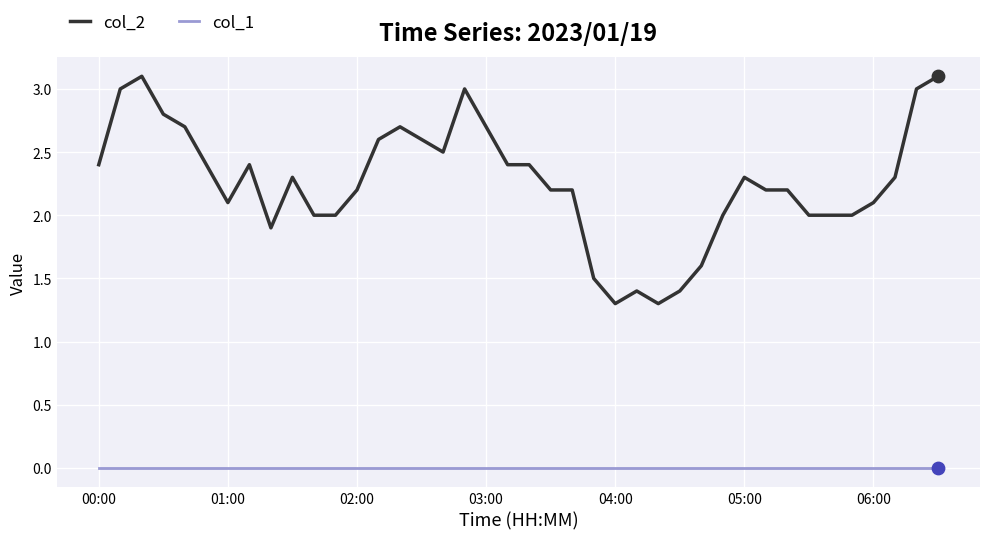

Which series has the widest spread of values?

col_2